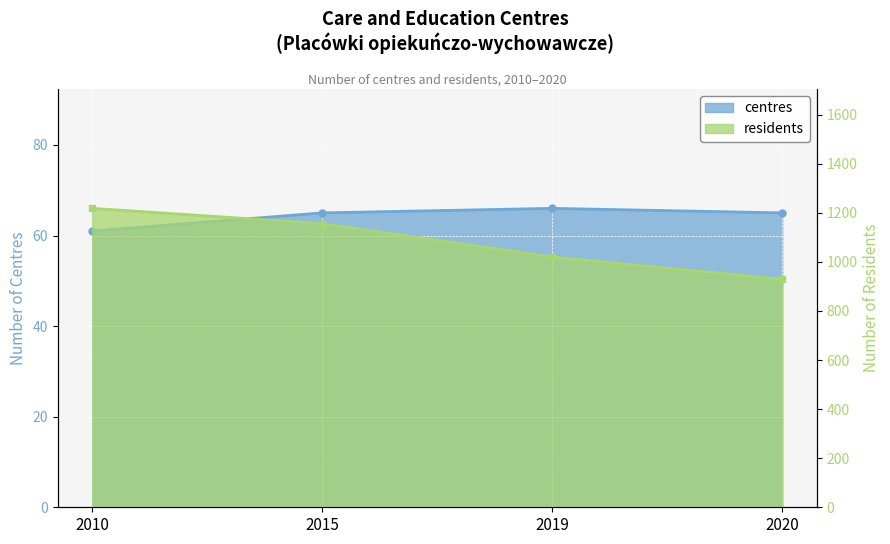

Reading left to right, what are all the values shown in this chart?

centres: 2010=61	2015=65	2019=66	2020=65
residents: 2010=1218	2015=1156	2019=1020	2020=929